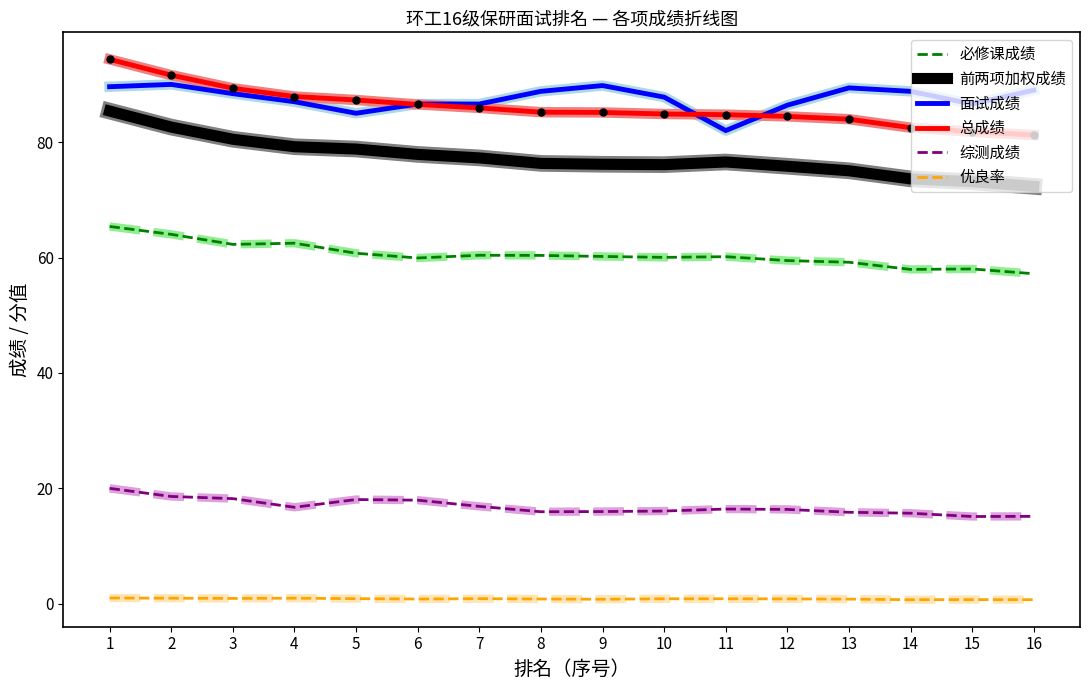

Is it true that 总成绩 equals 28.3 at 7?

False